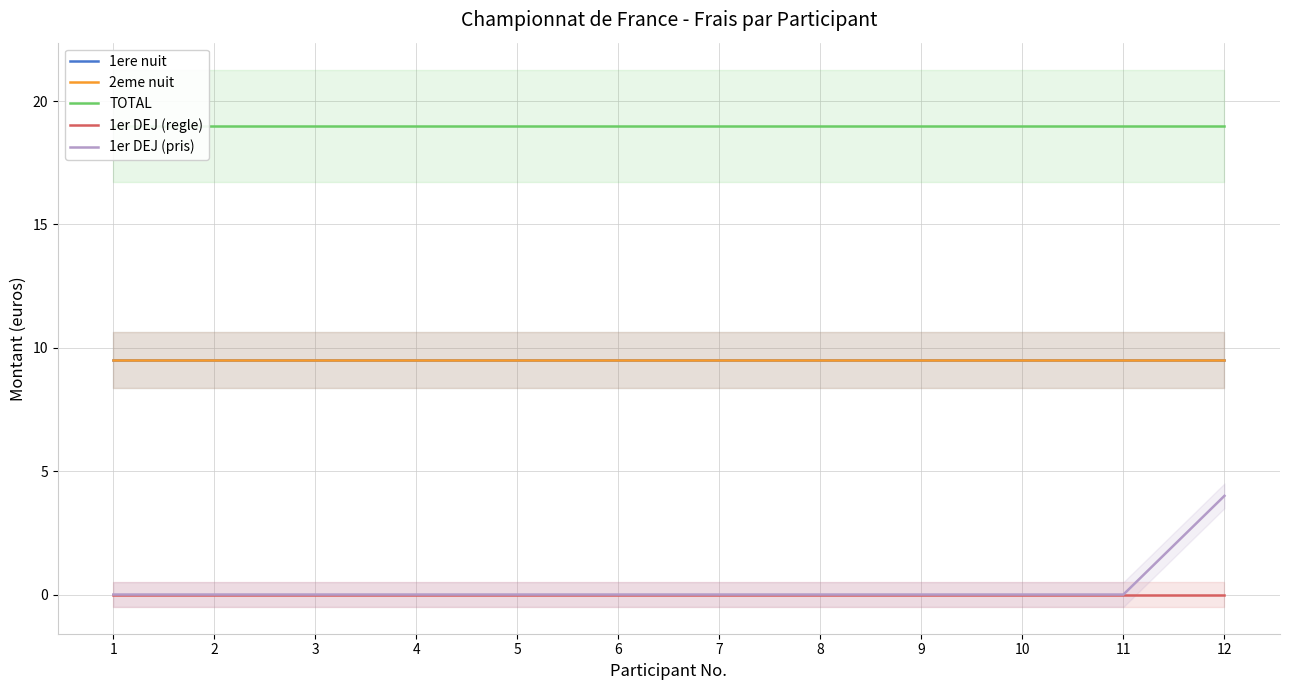

Which series has the largest total across all categories?

TOTAL